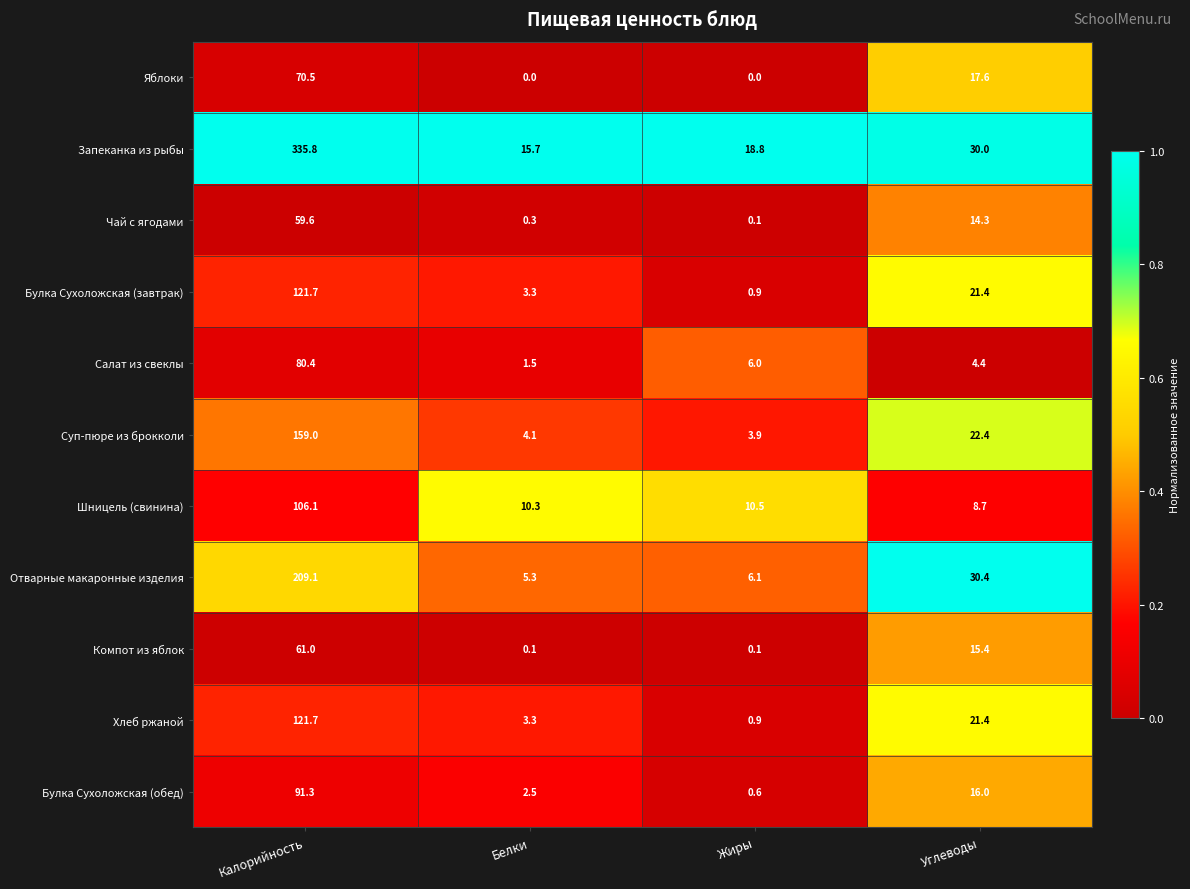

List the labels in order of Хлеб ржаной value, largest first.

Калорийность, Углеводы, Белки, Жиры